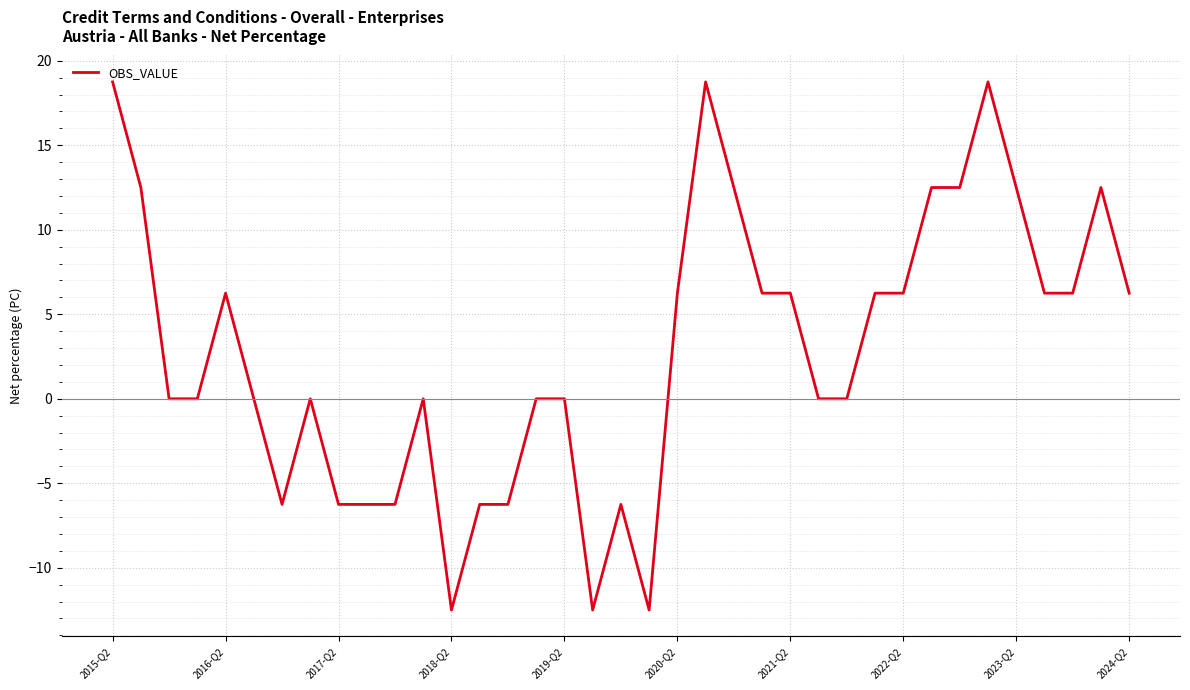

What is the greatest value displayed?

18.8